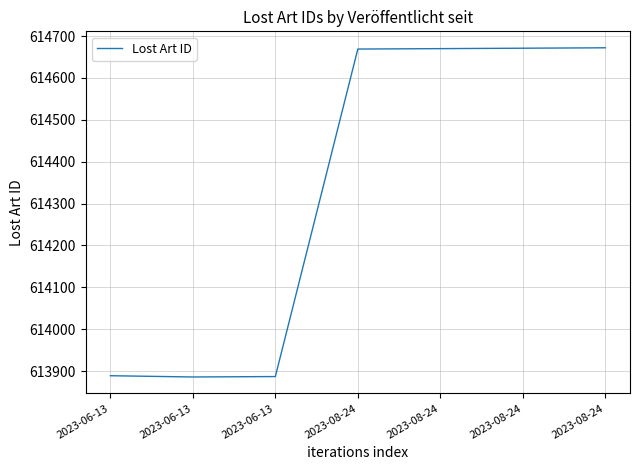

Does the chart have visible grid lines?

Yes